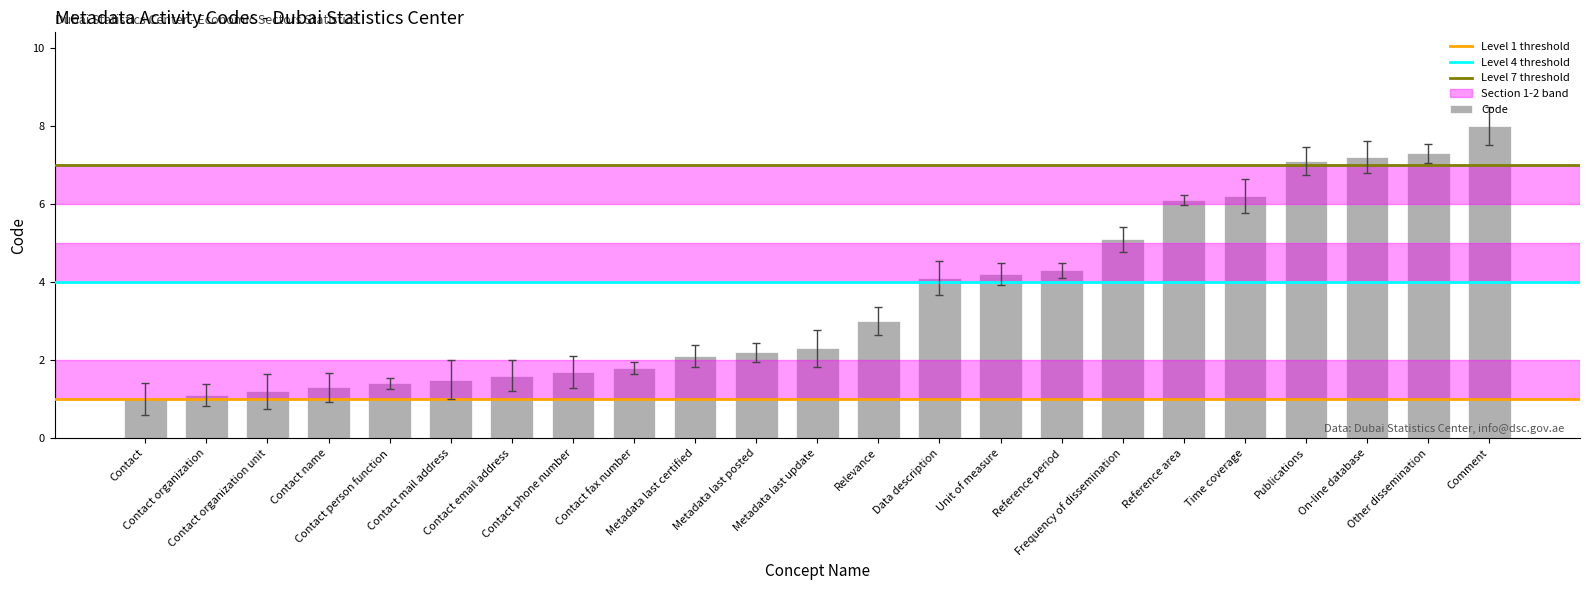

What is the minimum value shown in the chart?

1.0